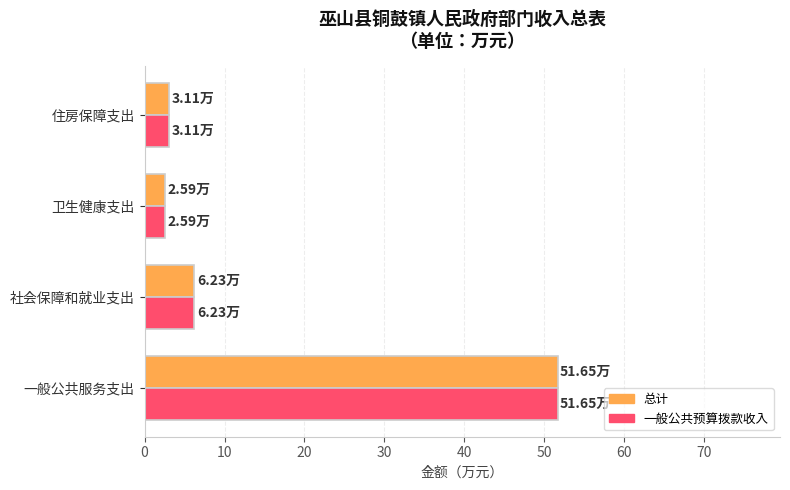

What is the sum of all 一般公共预算拨款收入 values?

63.6